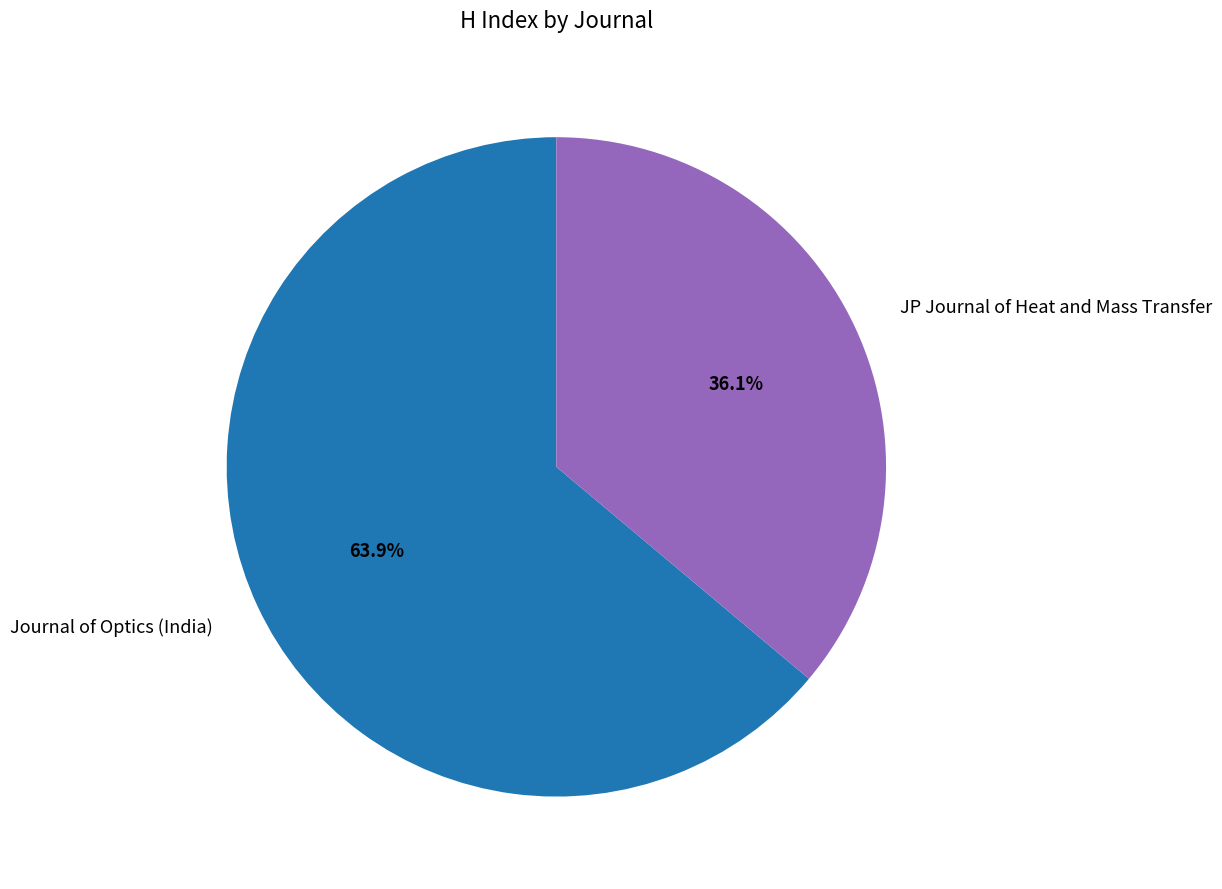

To the nearest percent, what is the difference between the JP Journal of Heat and Mass Transfer and Journal of Optics (India) slice percentages?

28%